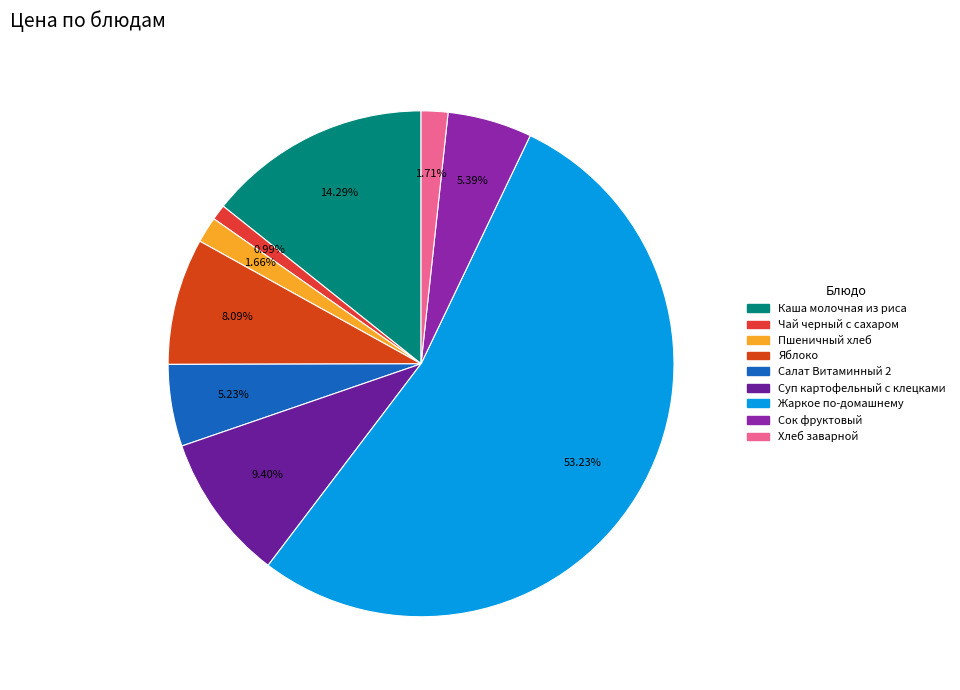

Does Салат Витаминный 2 account for over 50% of the chart?

No